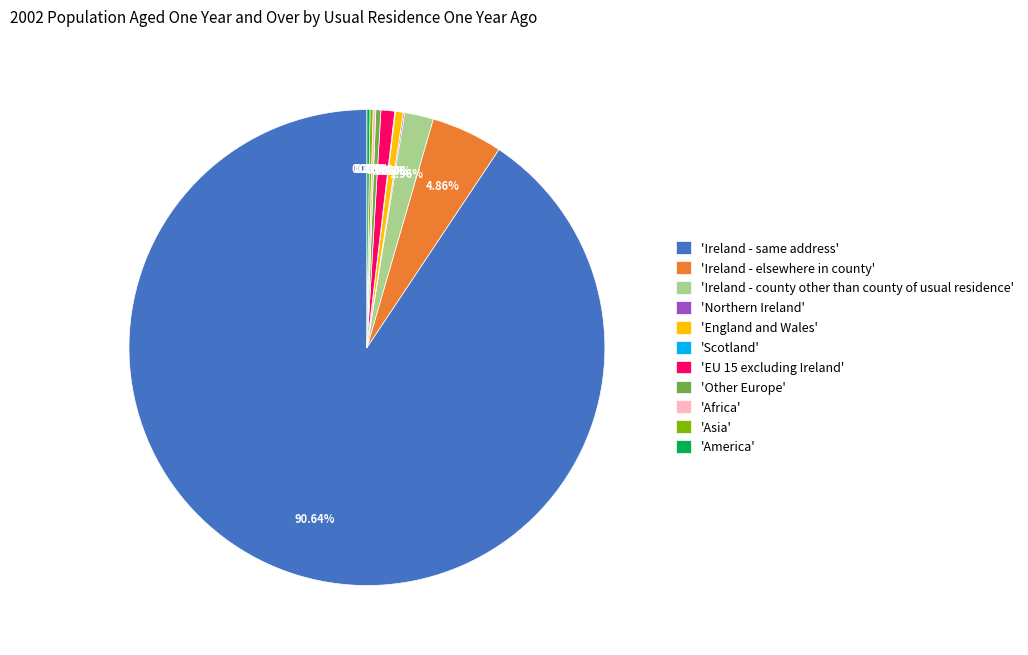

What is the majority slice?

'Ireland - same address'